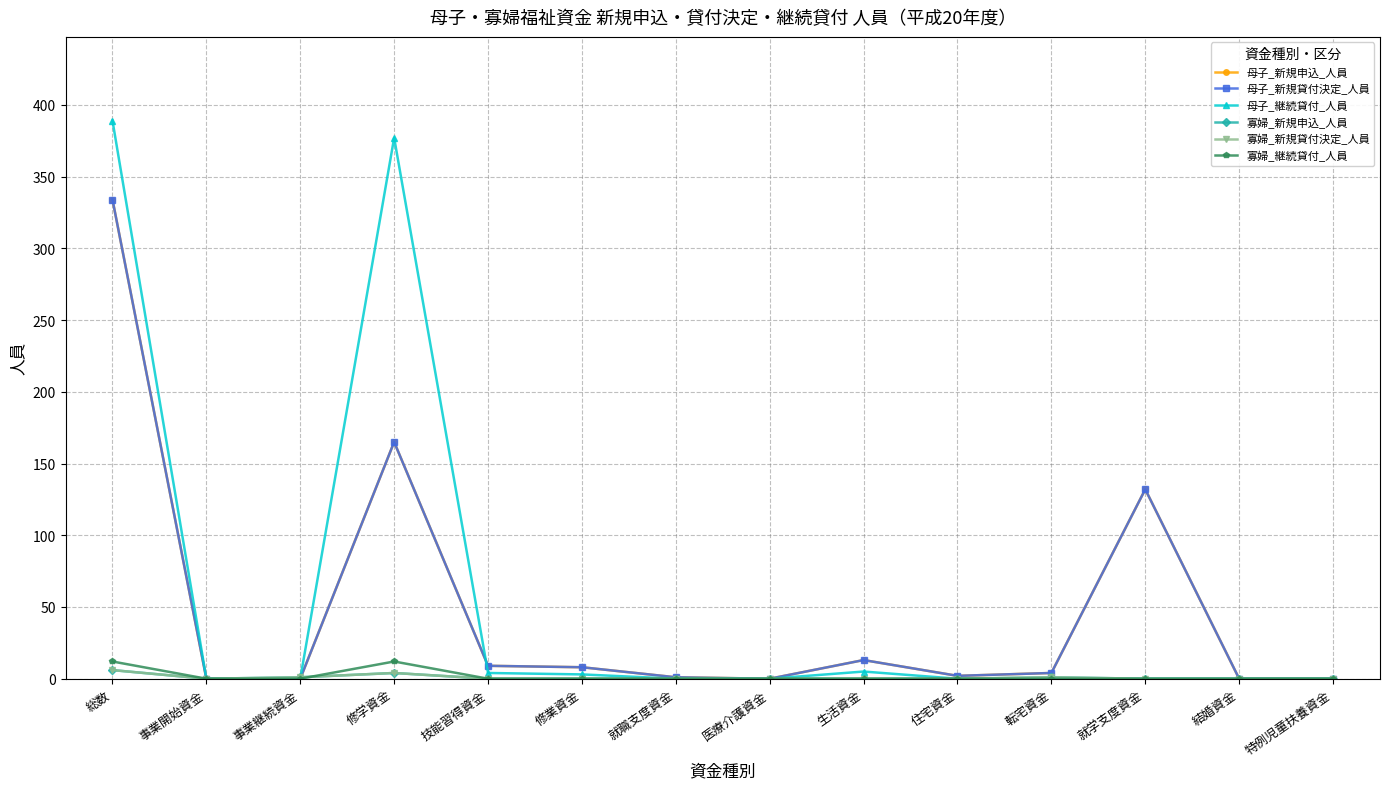

True or false: 寡婦_継続貸付_人員 and 母子_新規申込_人員 intersect in this chart.

False